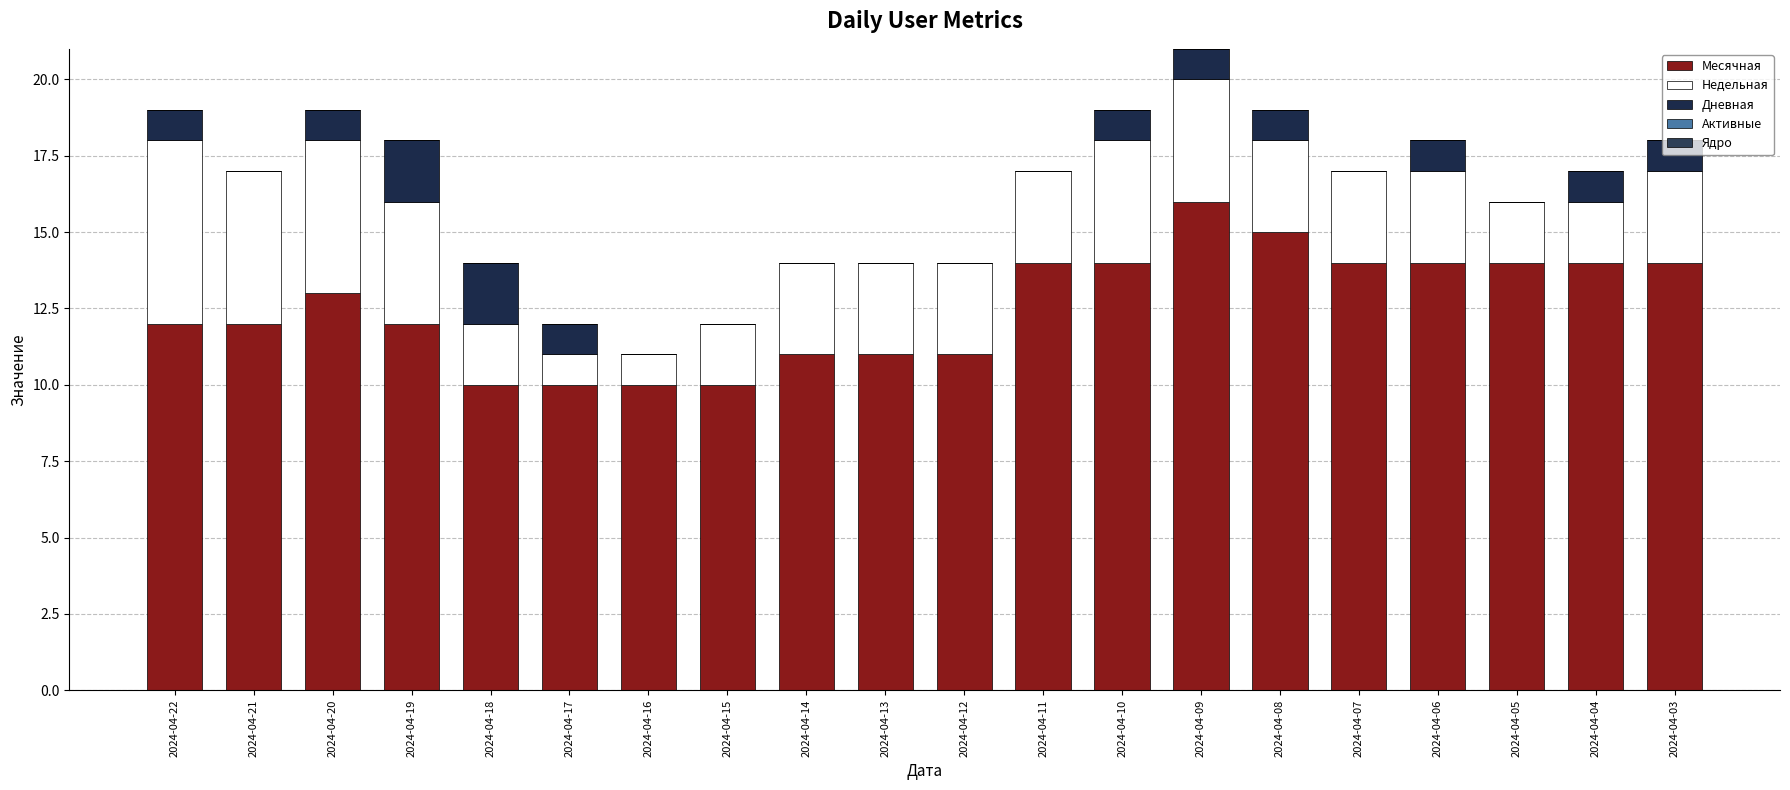

Are the bars horizontal?

No